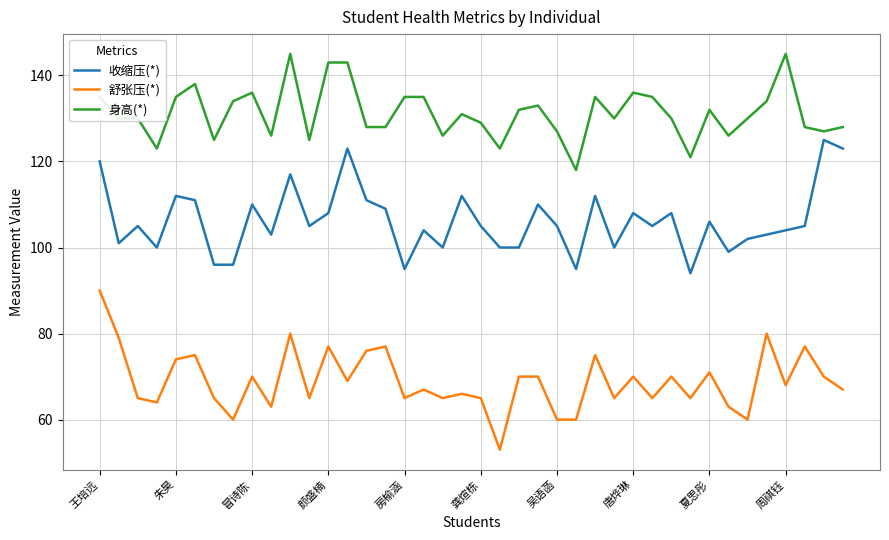

What is the difference between the maximum and minimum values in the 舒张压(*) series?

37